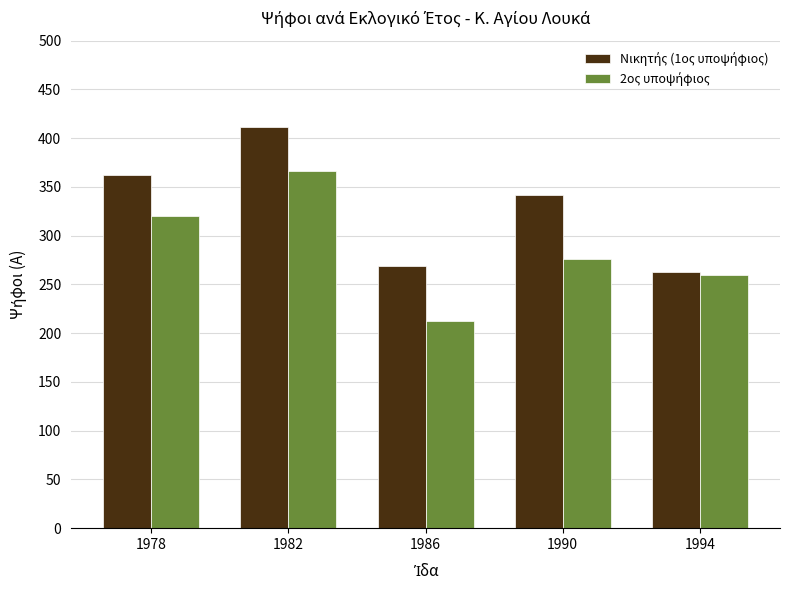

How many groups of bars are there?

5